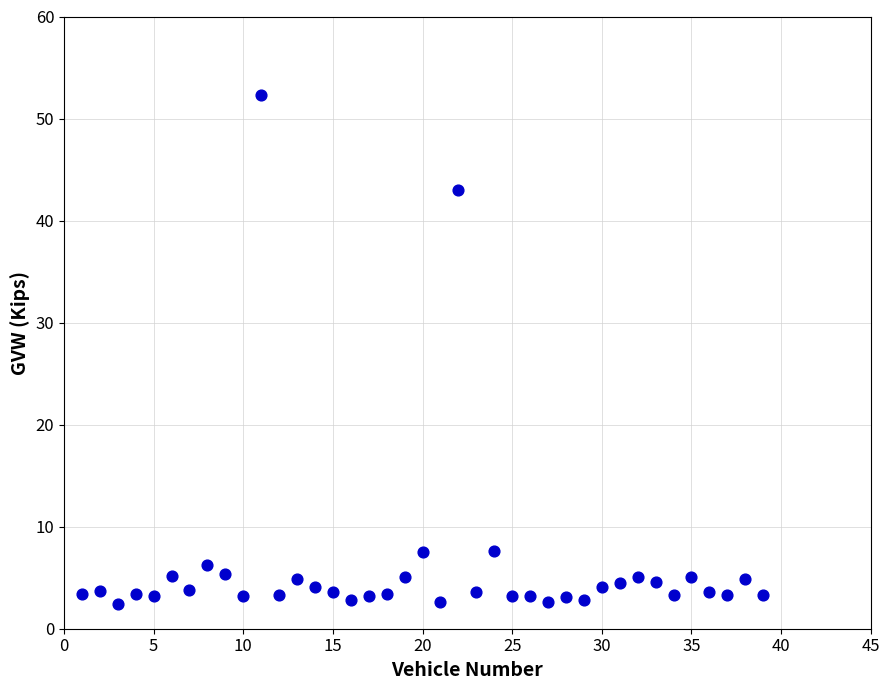

What Y value in the scatter plot is closest to 27?

43.0